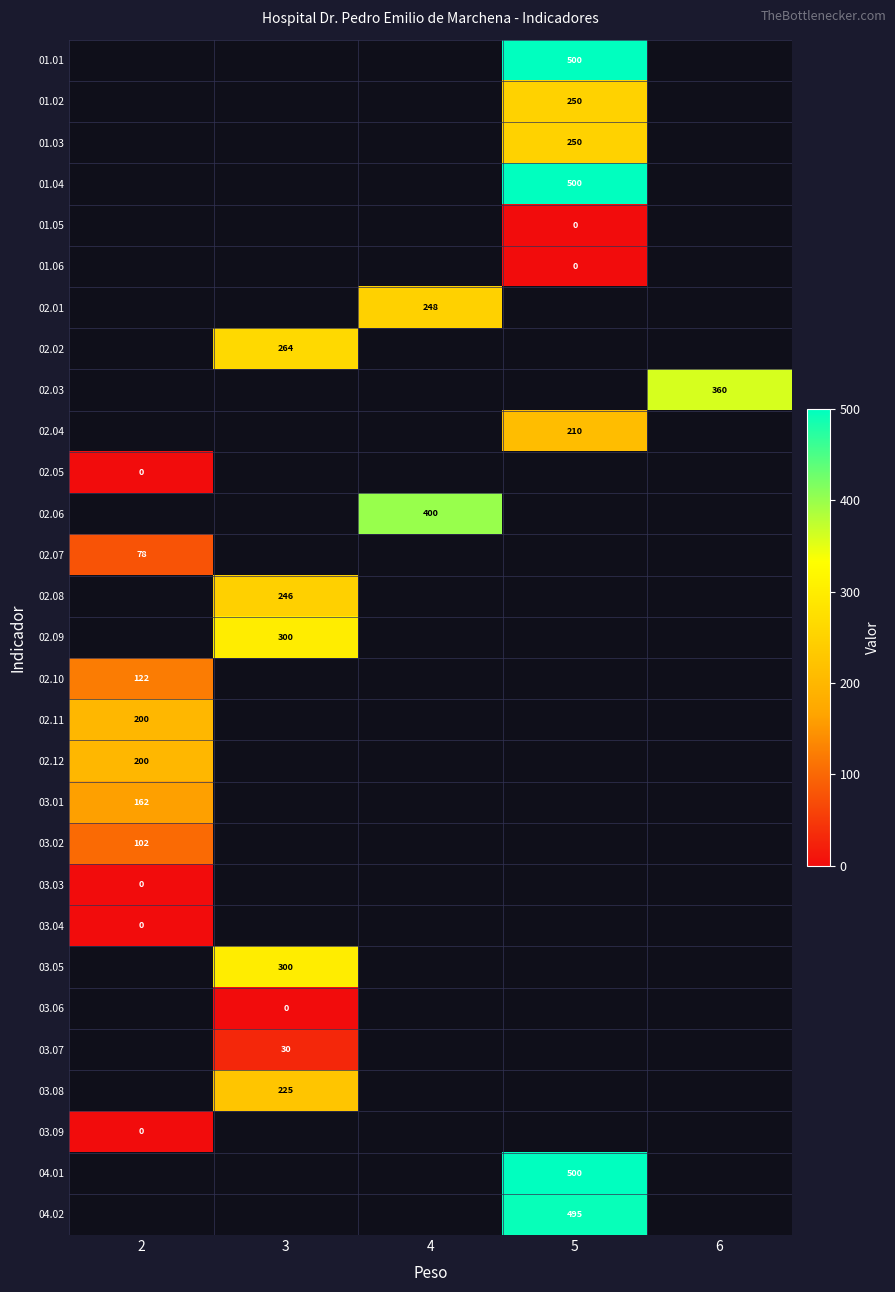

Is it true that 02.02 equals 264 at 3?

True